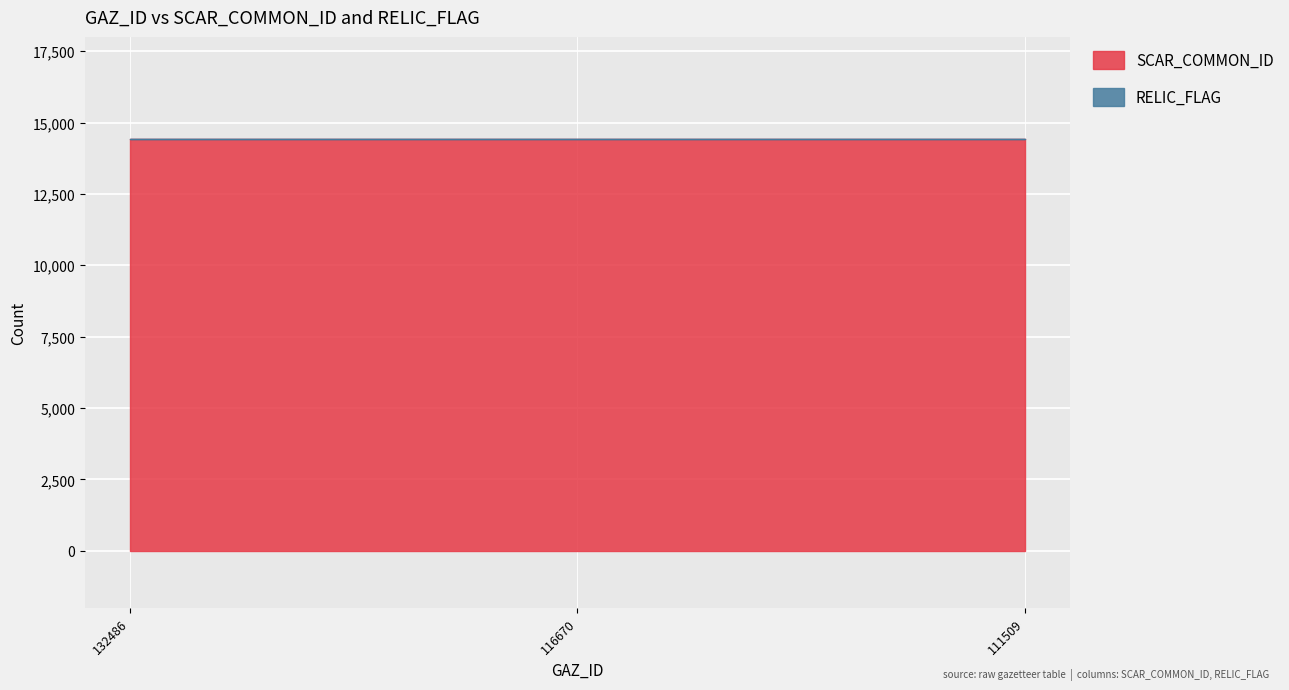

What is the difference between the highest and lowest values at 116670?

14439